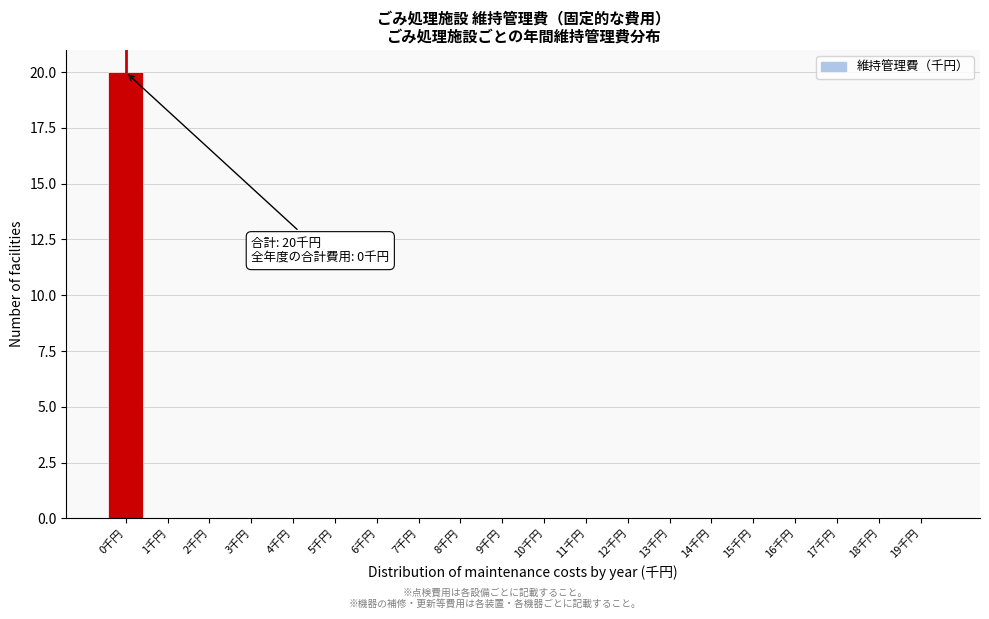

Which range on the x-axis has the tallest bar?

-0.5 to 0.5